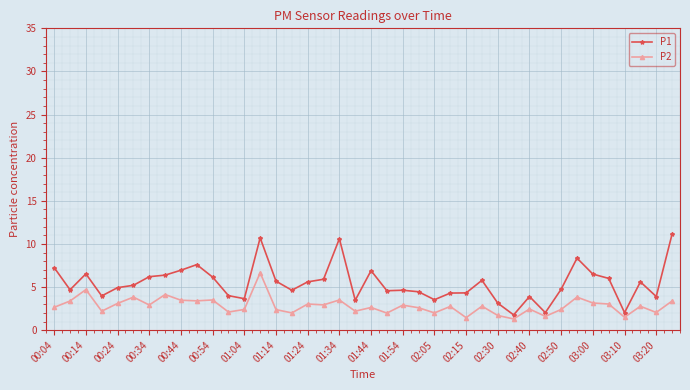

Rank the series by their maximum value, from highest to lowest.

P1, P2